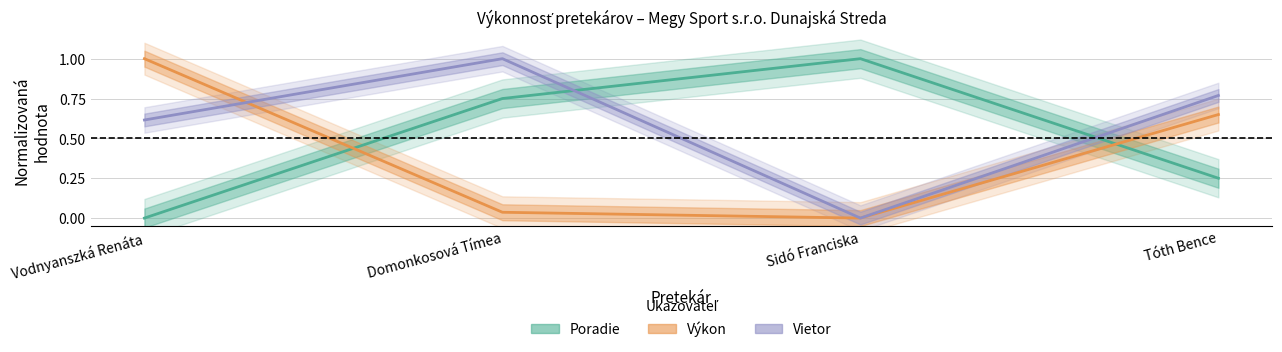

Read the Poradie value at Domonkosová Tímea.

0.8